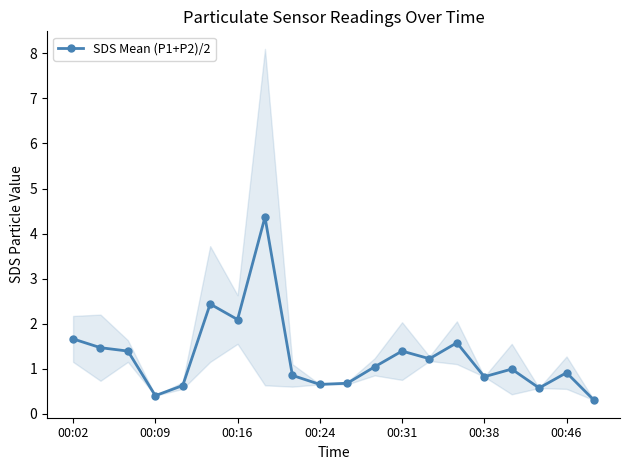

How many interior local peaks (higher than both neighbors) does the data have?

6